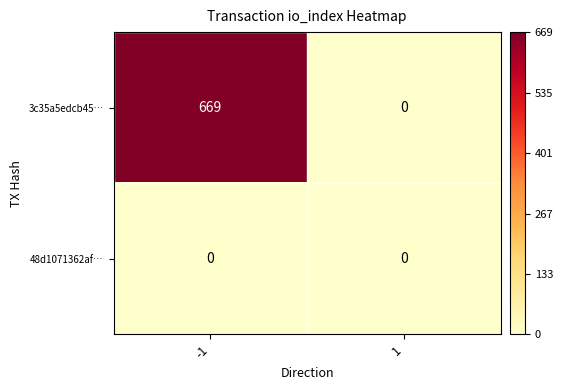

True or false: 3c35a5edcb45… has a value of 0 at 1.

True